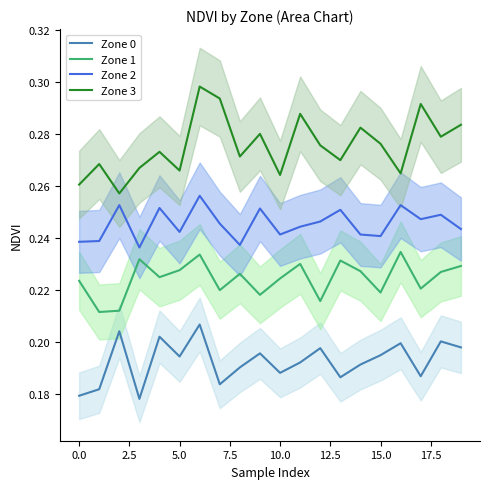

True or false: Zone 1 and Zone 2 intersect in this chart.

False